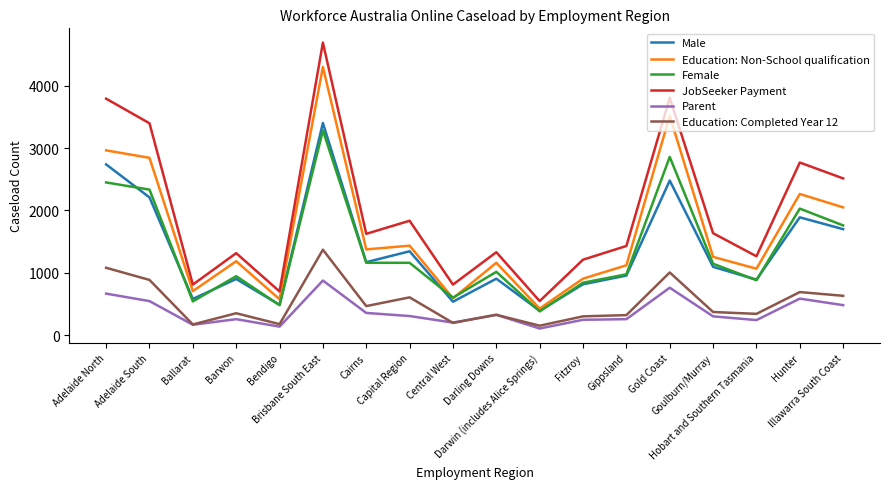

True or false: Male and JobSeeker Payment cross at least once.

False